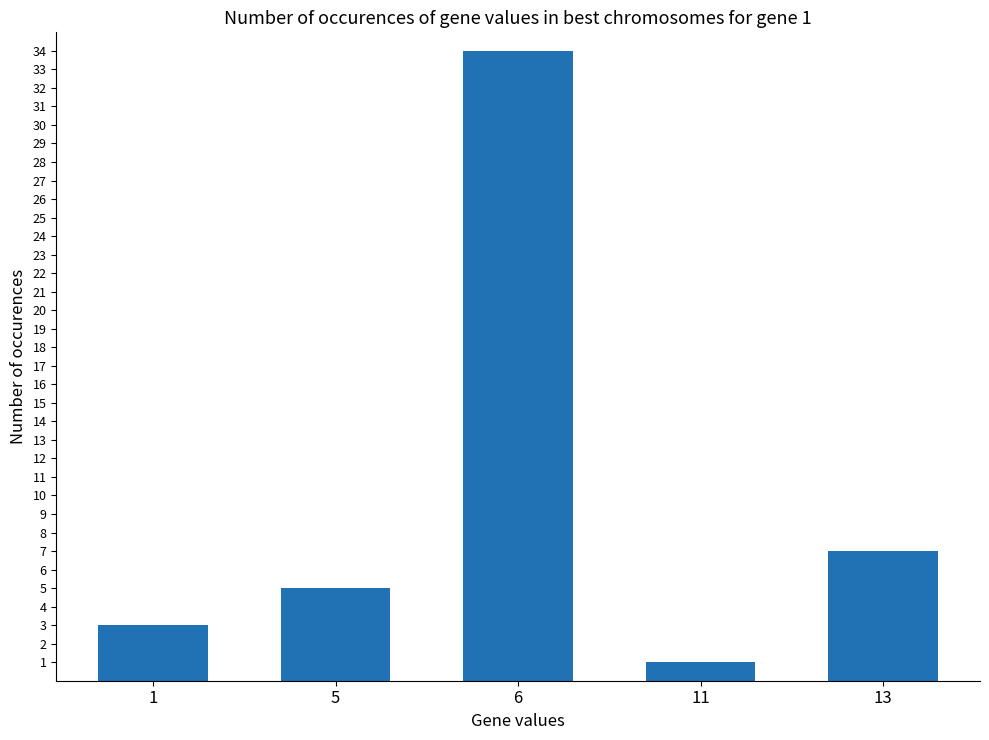

Reading right to left, what are all the values shown in this chart?

13=7	11=1	6=34	5=5	1=3